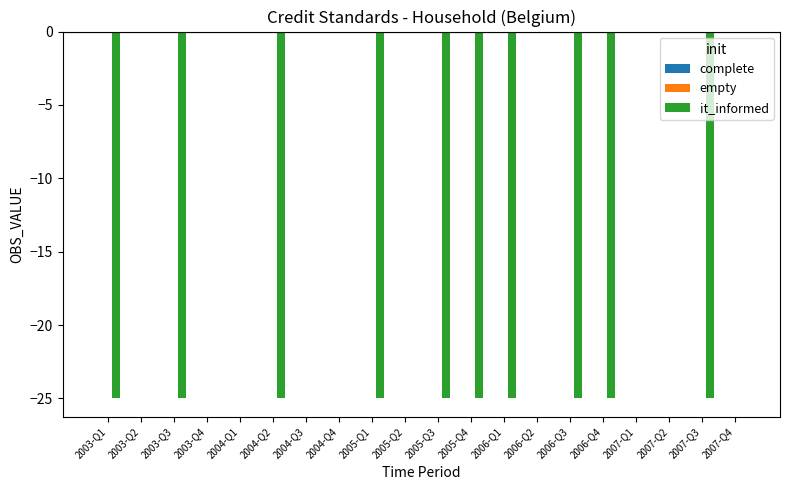

What is the sum of all values?

-250